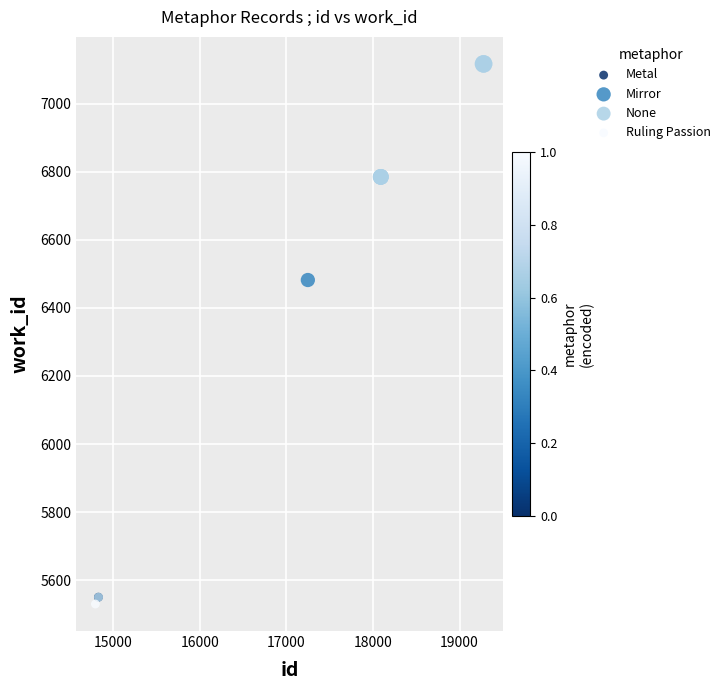

What are all the series names shown in the legend?

Metal, Mirror, None, Ruling Passion